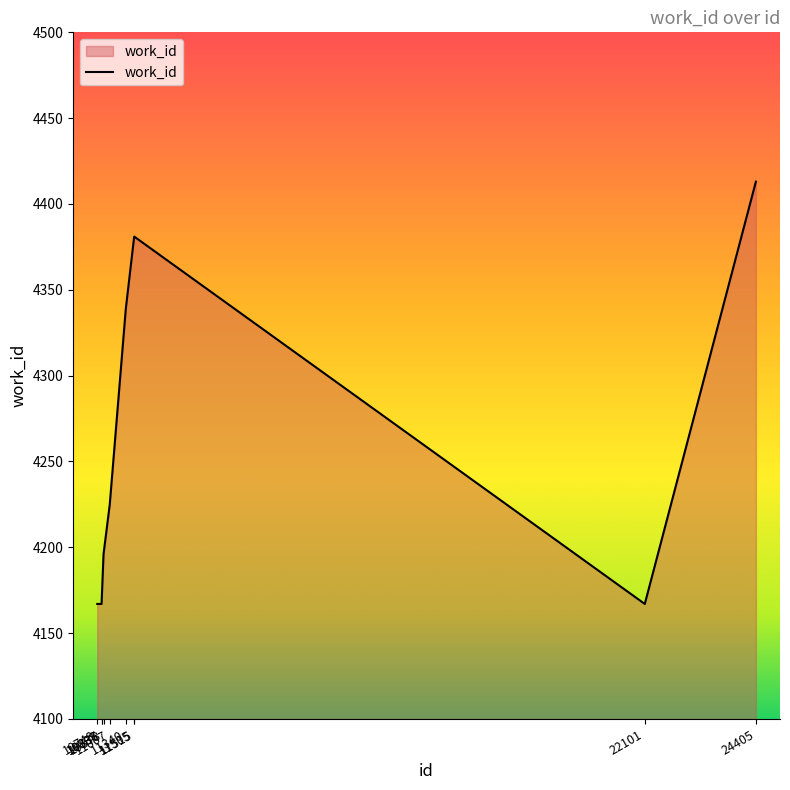

What is the maximum value shown in the chart?

4413